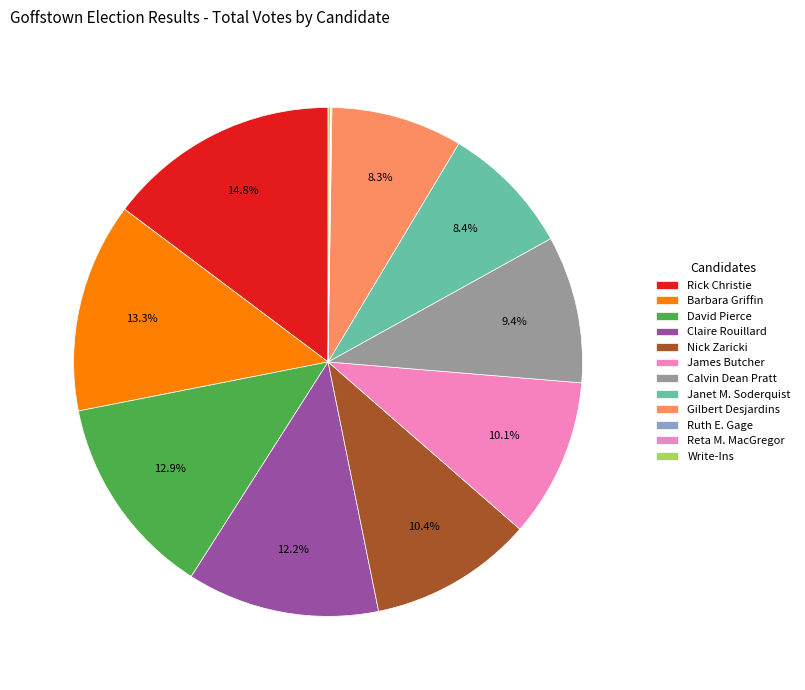

True or false: Ruth E. Gage accounts for 0% of the total.

True